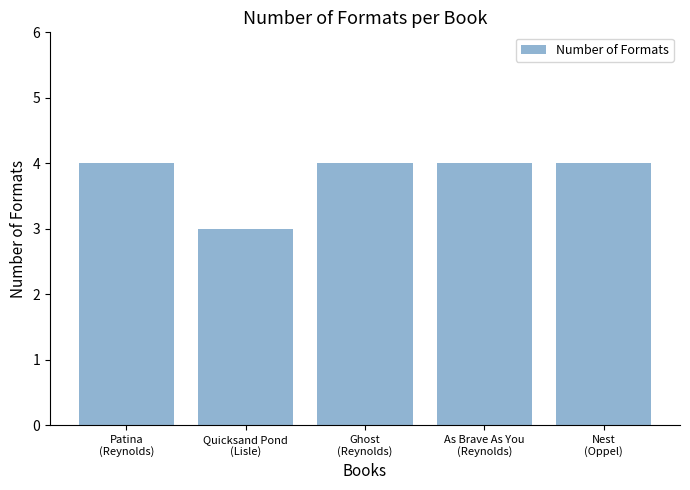

What is the sum of the values at Patina
(Reynolds) and Quicksand Pond
(Lisle)?

7